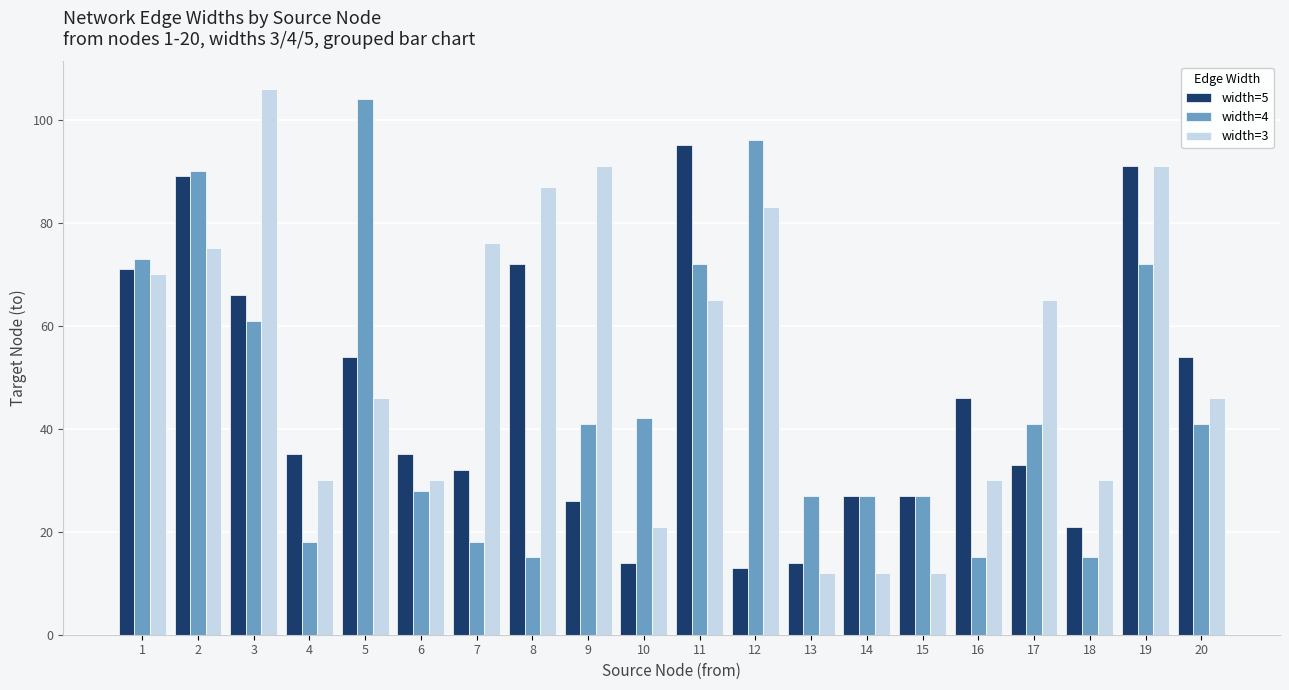

How many groups of bars are there?

20